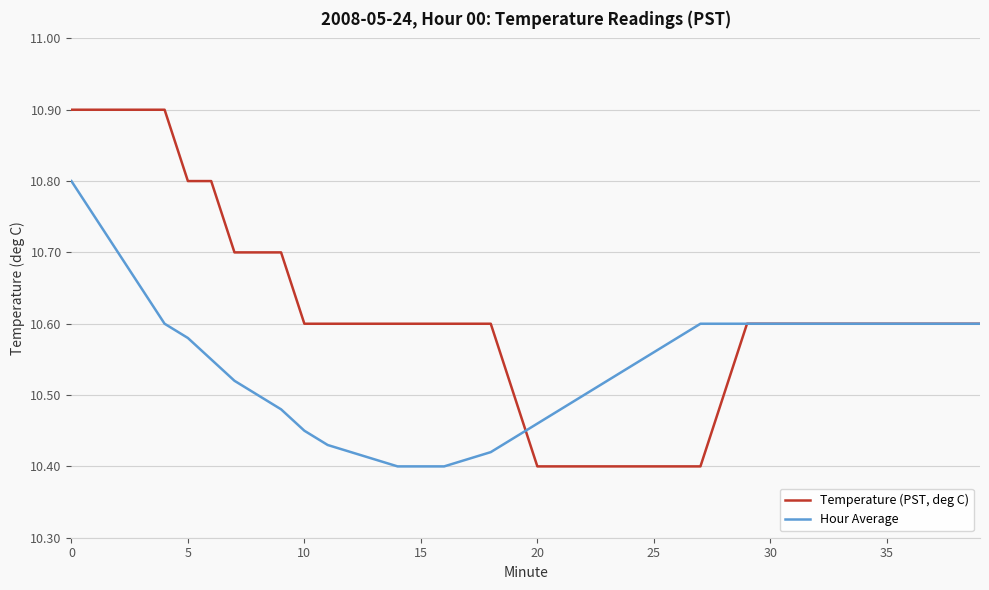

Which series has the largest total across all categories?

Temperature (PST, deg C)